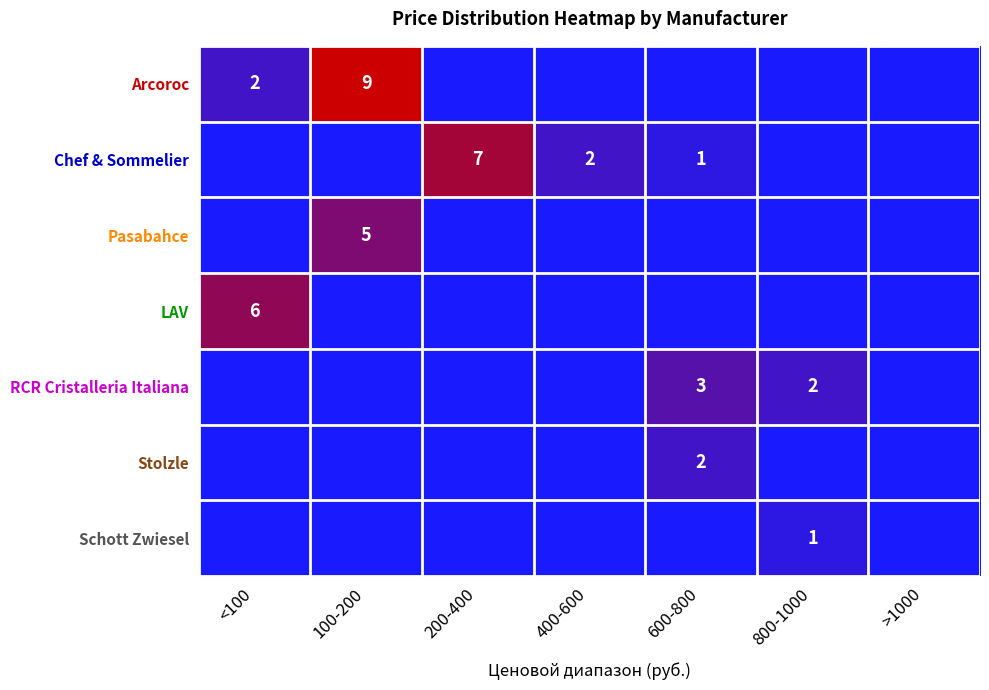

Rank the series by their maximum value, from highest to lowest.

Arcoroc, Chef & Sommelier, LAV, Pasabahce, RCR Cristalleria Italiana, Stolzle, Schott Zwiesel